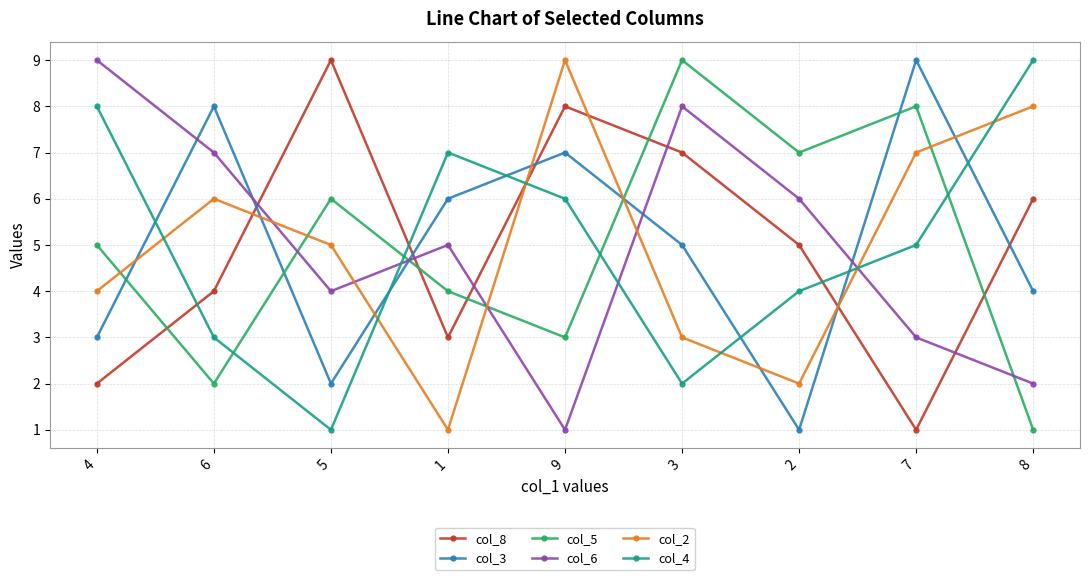

Is it true that col_5 equals 1 at 4?

False